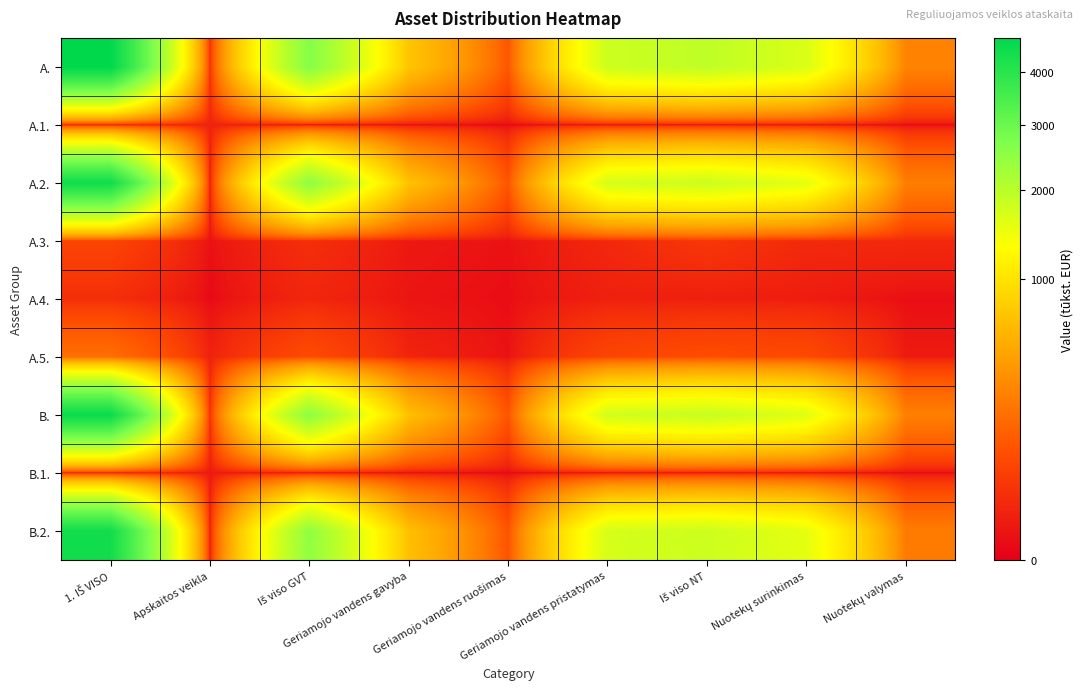

At Nuotekų valymas, list the series in order from smallest to largest.

A.1., B.1., A.4., A.5., A.3., B.2., A.2., B., A.